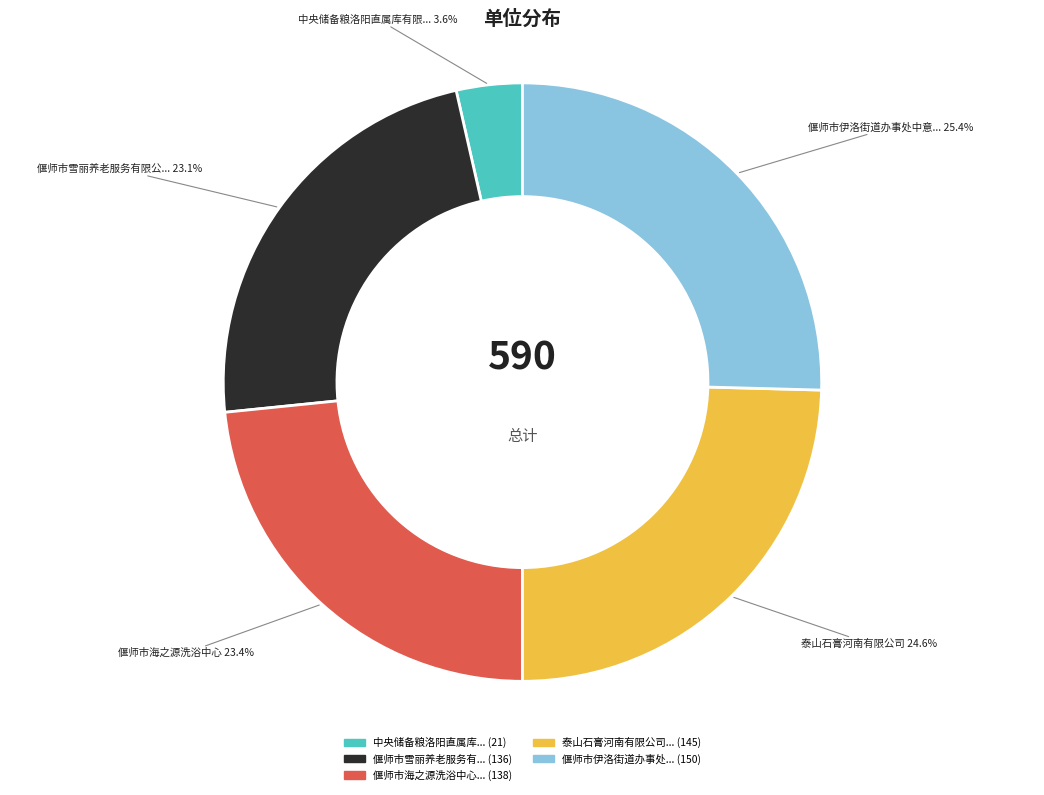

How many segments does this pie chart have?

5